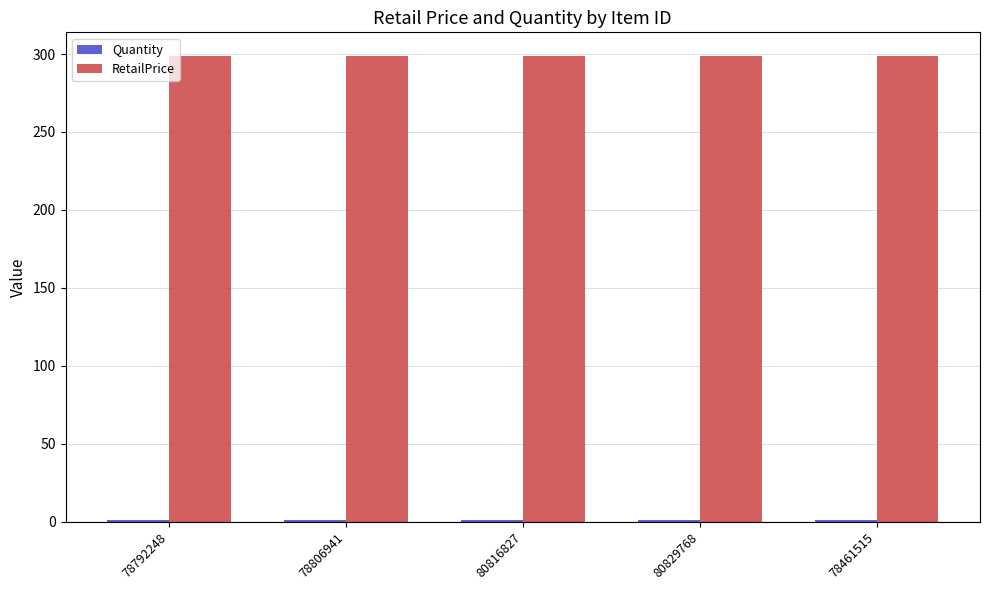

What is the greatest value displayed?

299